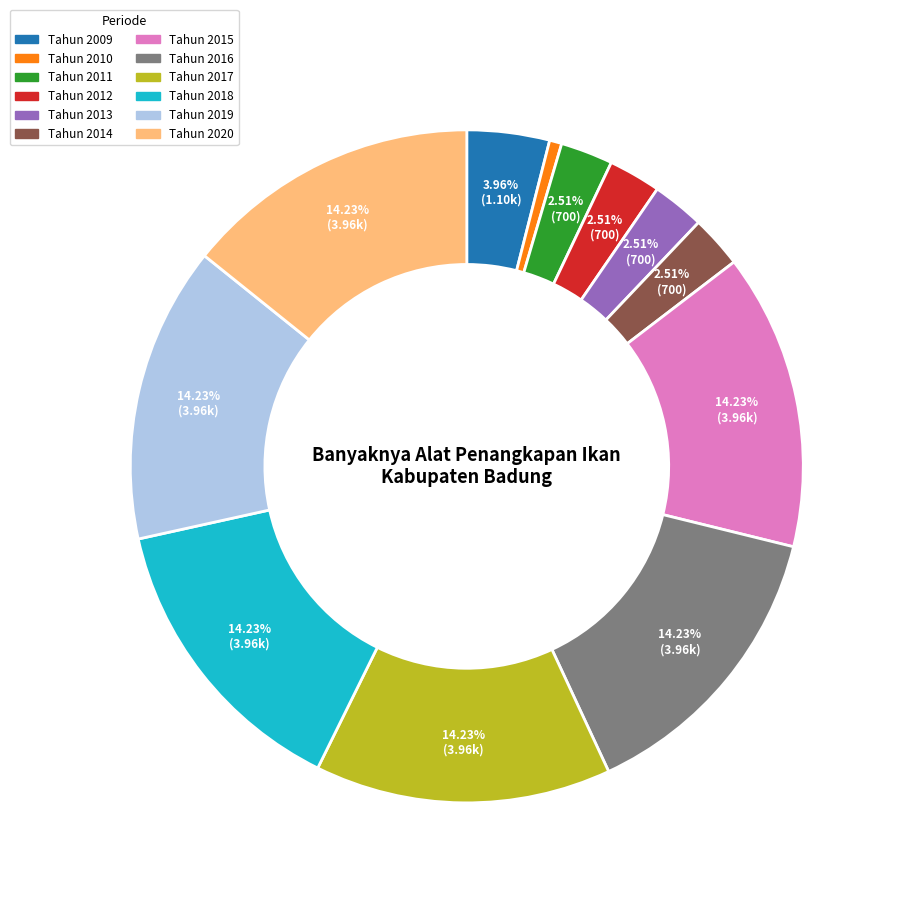

Which slice is the smallest?

Tahun 2010